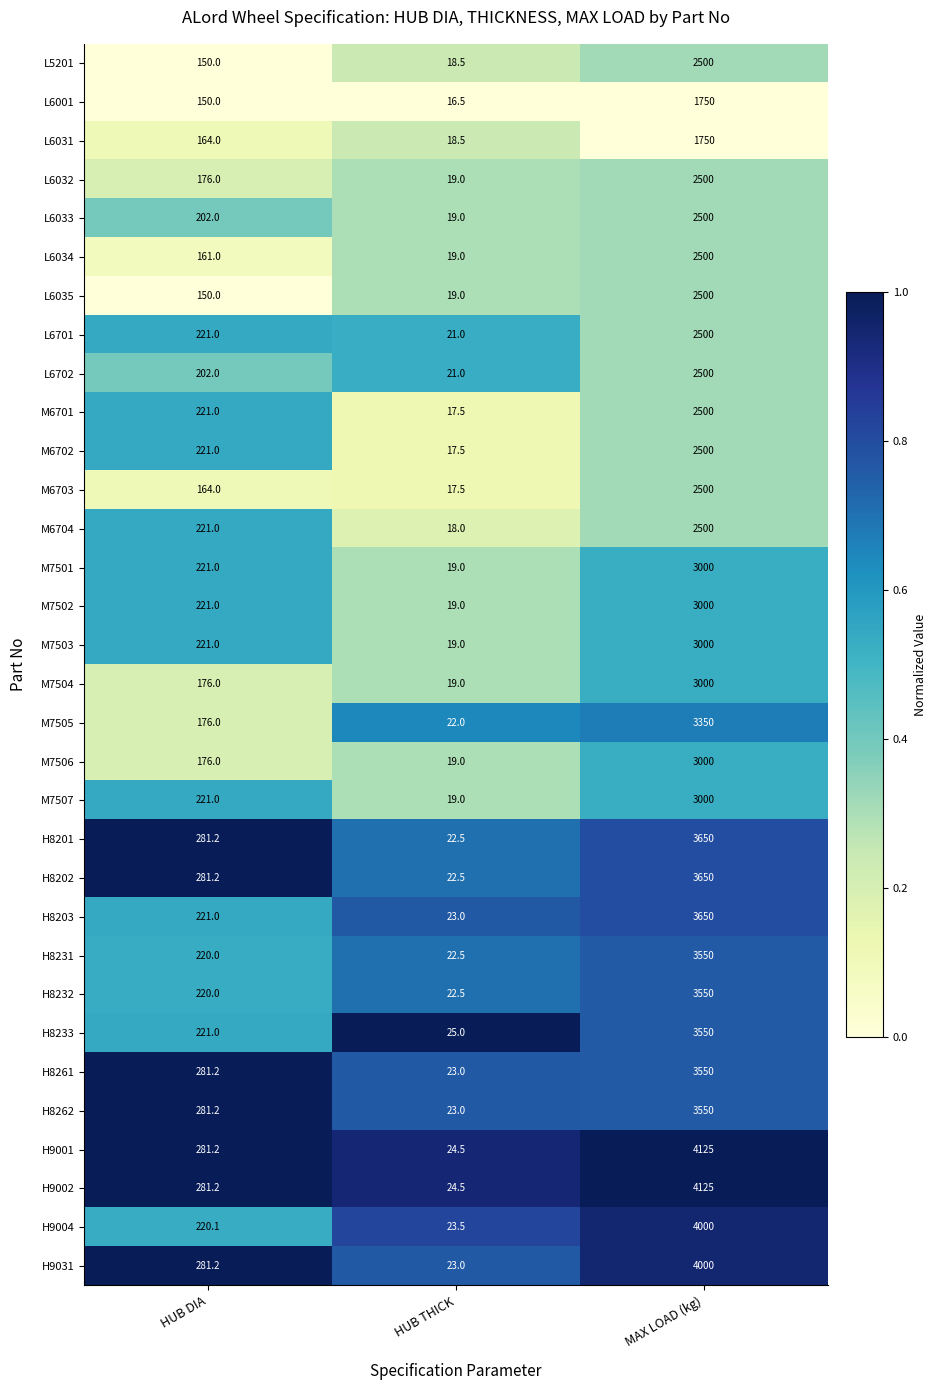

What is the difference between the highest and lowest values at HUB THICK?

8.5